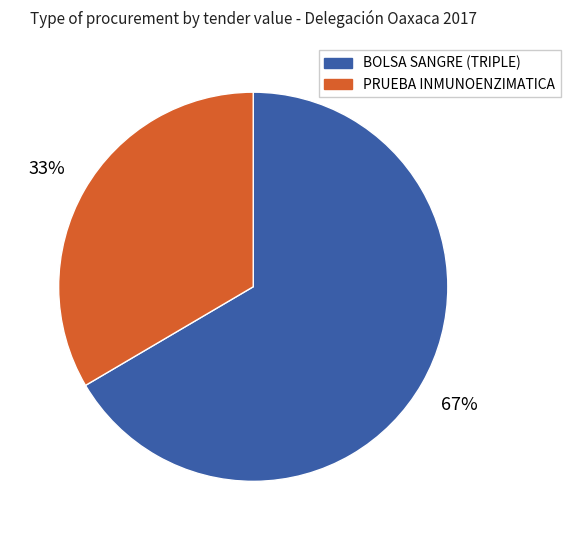

To the nearest percent, what is the average slice percentage?

50%